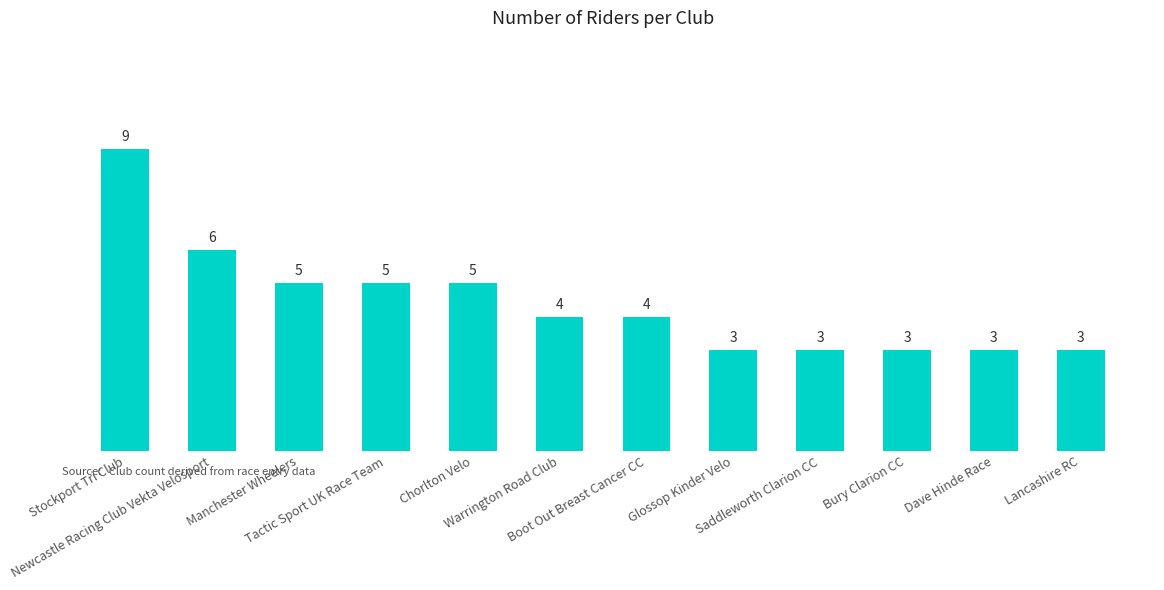

What is the difference between the values at Stockport Tri Club and Tactic Sport UK Race Team?

4